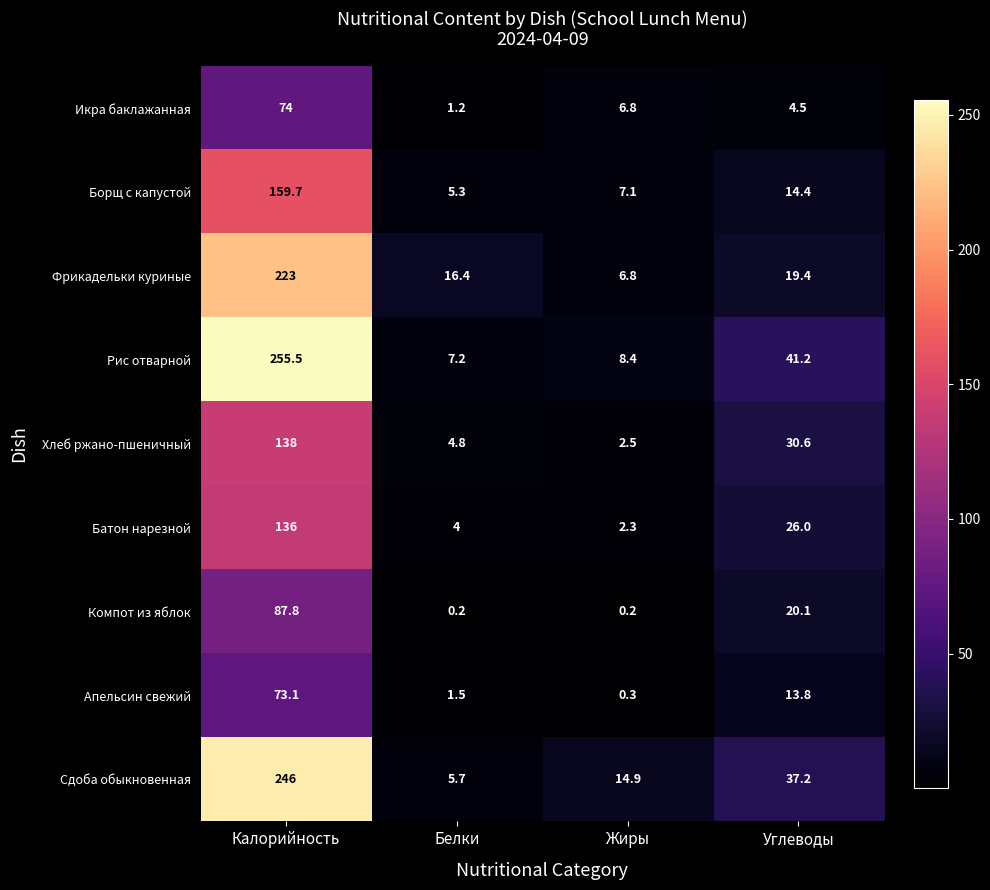

At which label does Компот из яблок first exceed 20?

Калорийность